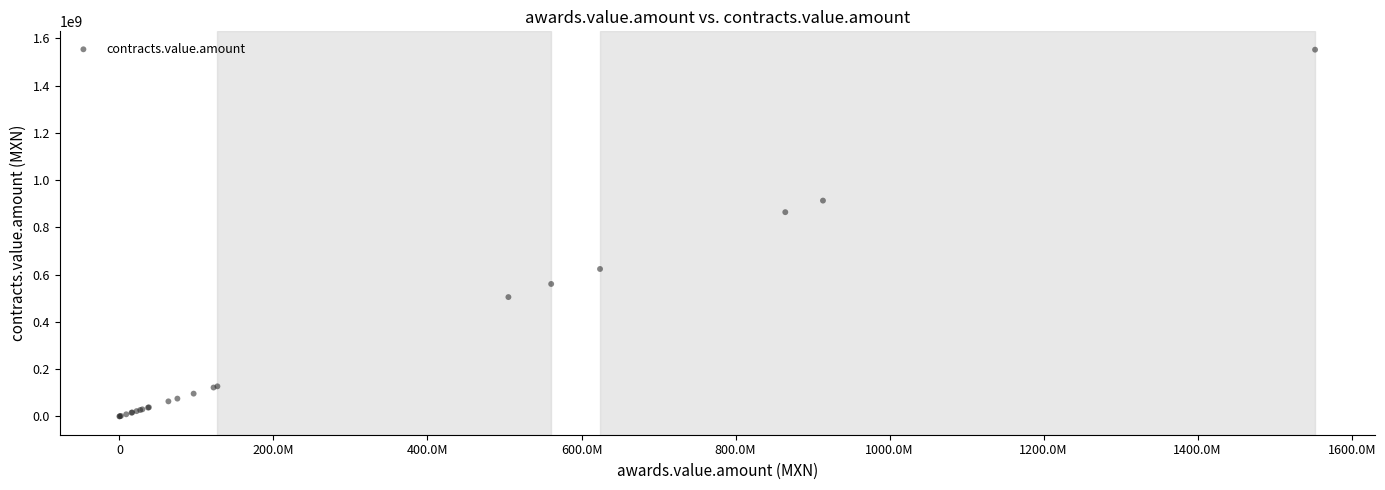

What Y value in the scatter plot is closest to 776237789?

864577861.8